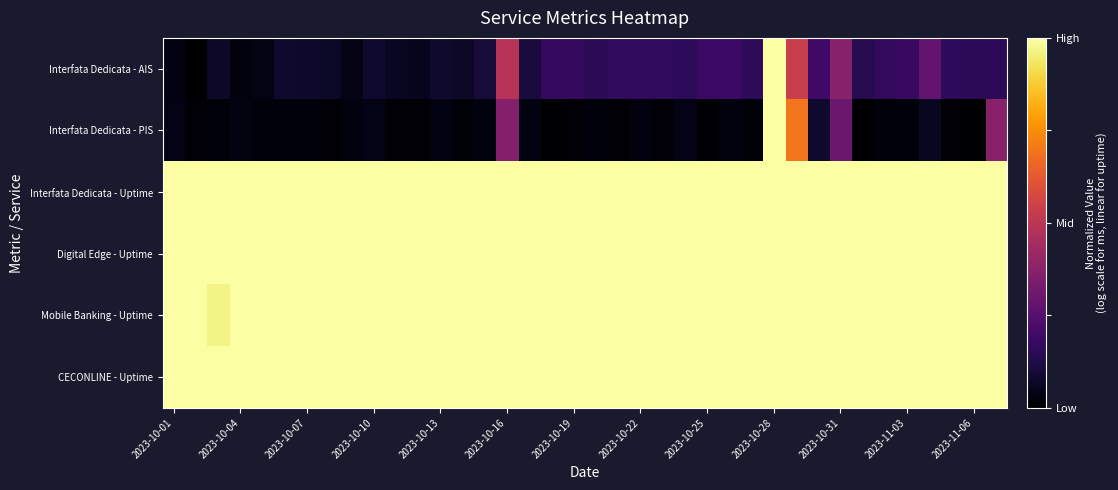

Which series has the largest range (max minus min)?

Interfata Dedicata - AIS